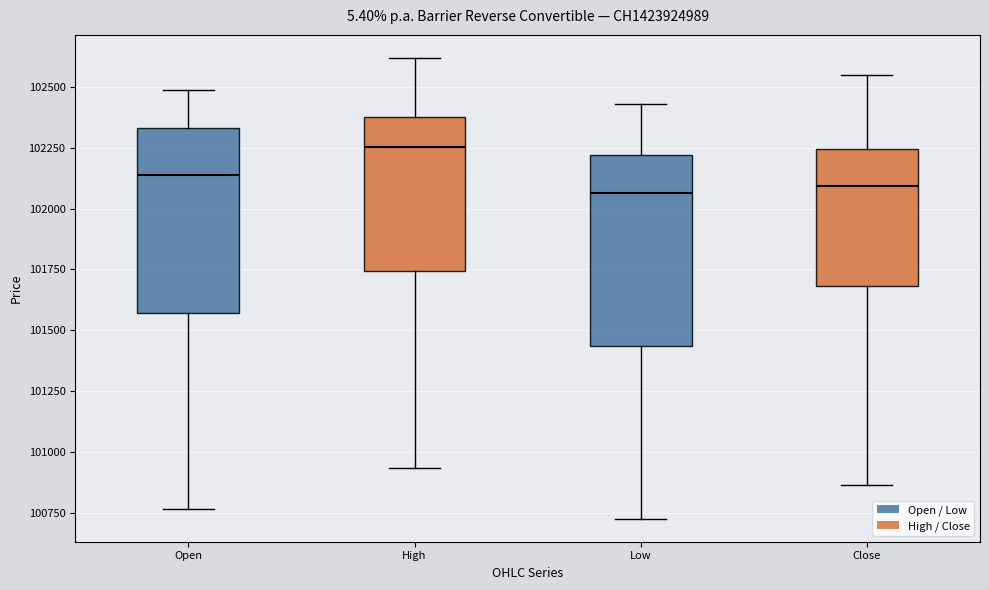

Reading left to right, read every box against the y-axis: the position of its median line, the range the box covers, and the ends of its whiskers. The values are not printed on the chart, so give them approximately, as read against the axis.

Open: median 102150, box 101550 to 102350, whiskers 100750 to 102500
High: median 102250, box 101750 to 102400, whiskers 100950 to 102600
Low: median 102050, box 101450 to 102200, whiskers 100750 to 102450
Close: median 102100, box 101700 to 102250, whiskers 100850 to 102550